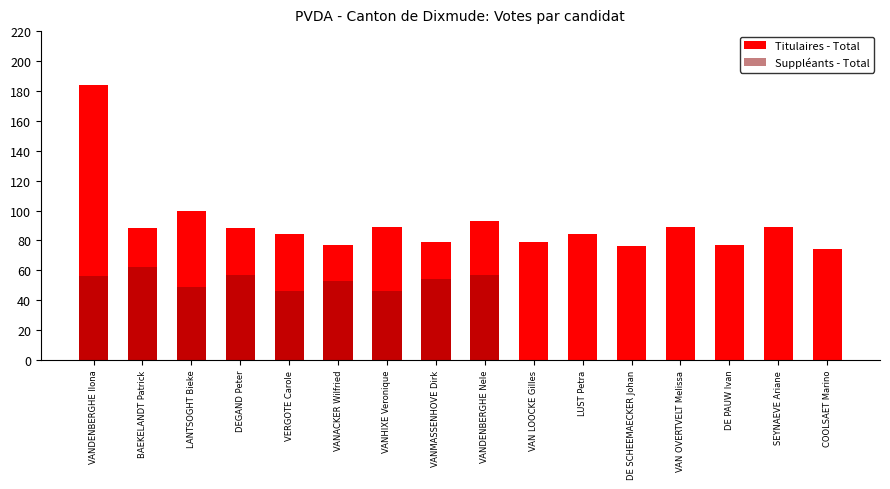

Reading left to right, extract all data points from this chart.

Titulaires - Total: 184	88	100	88	84	77	89	79	93	79	84	76	89	77	89	74
Suppléants - Total: 56	62	49	57	46	53	46	54	57	0	0	0	0	0	0	0